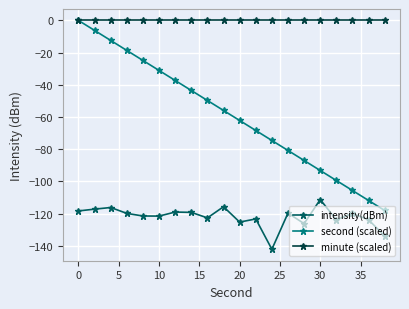

True or false: second (scaled) has more than 2 points higher than both neighbors.

False